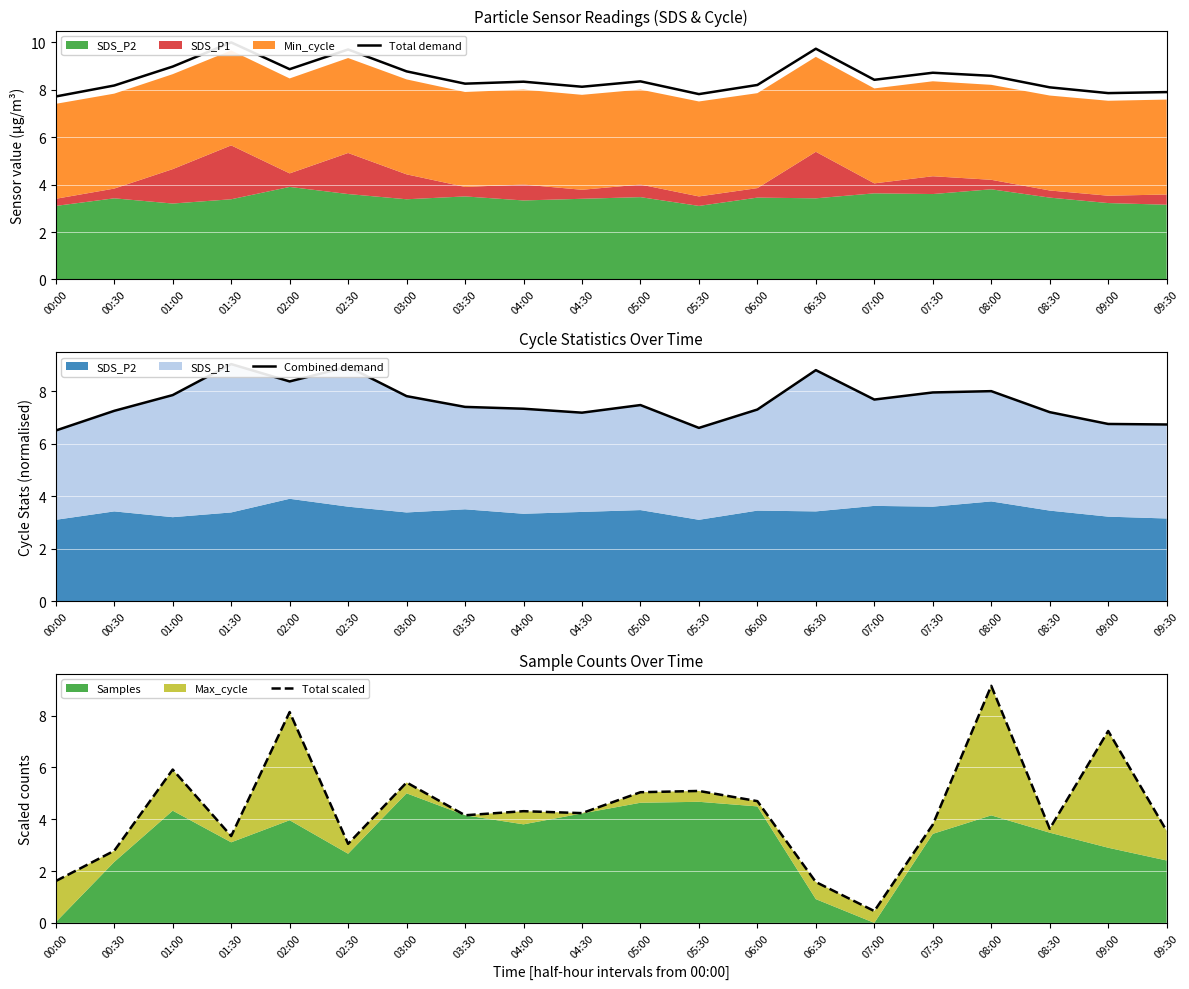

Count the number of data series in this chart.

3